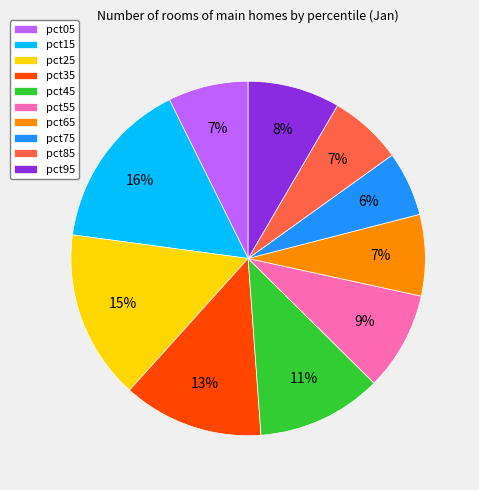

Which has a higher value, pct85 or pct55?

pct55